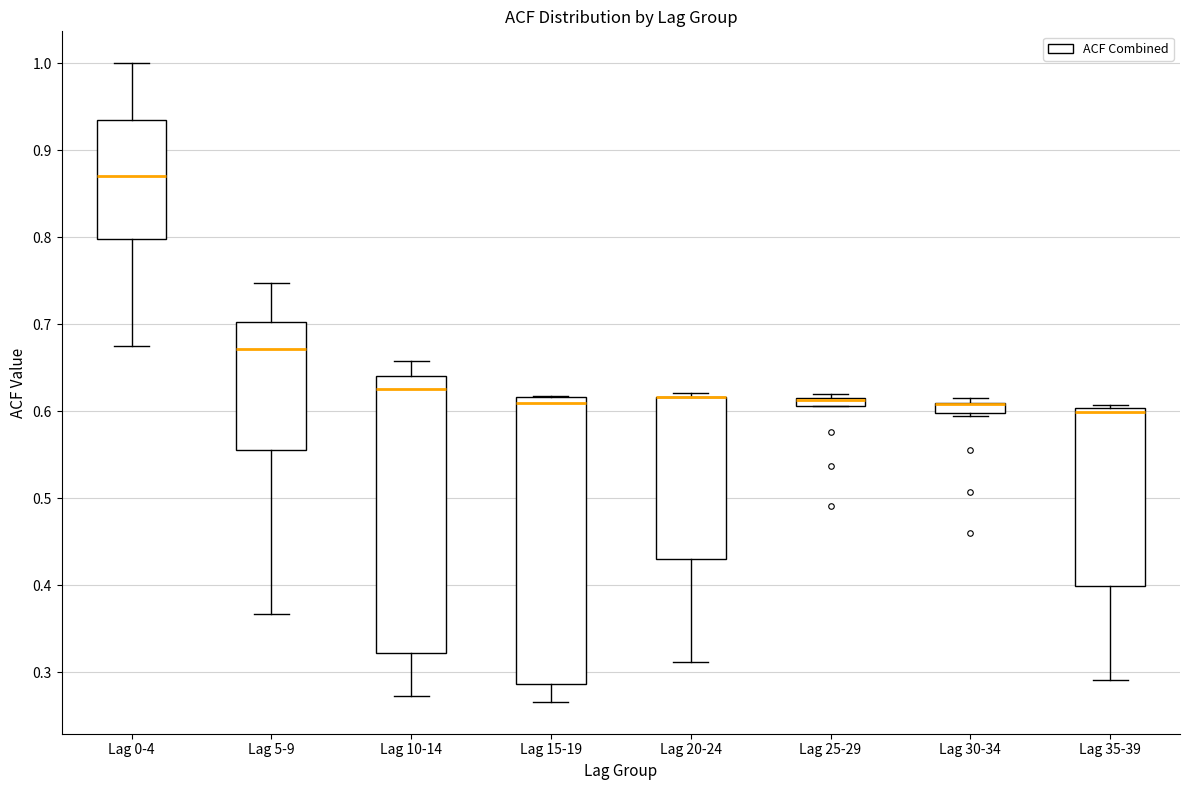

Which box is the tallest, from its lower edge to its upper edge?

Lag 15-19